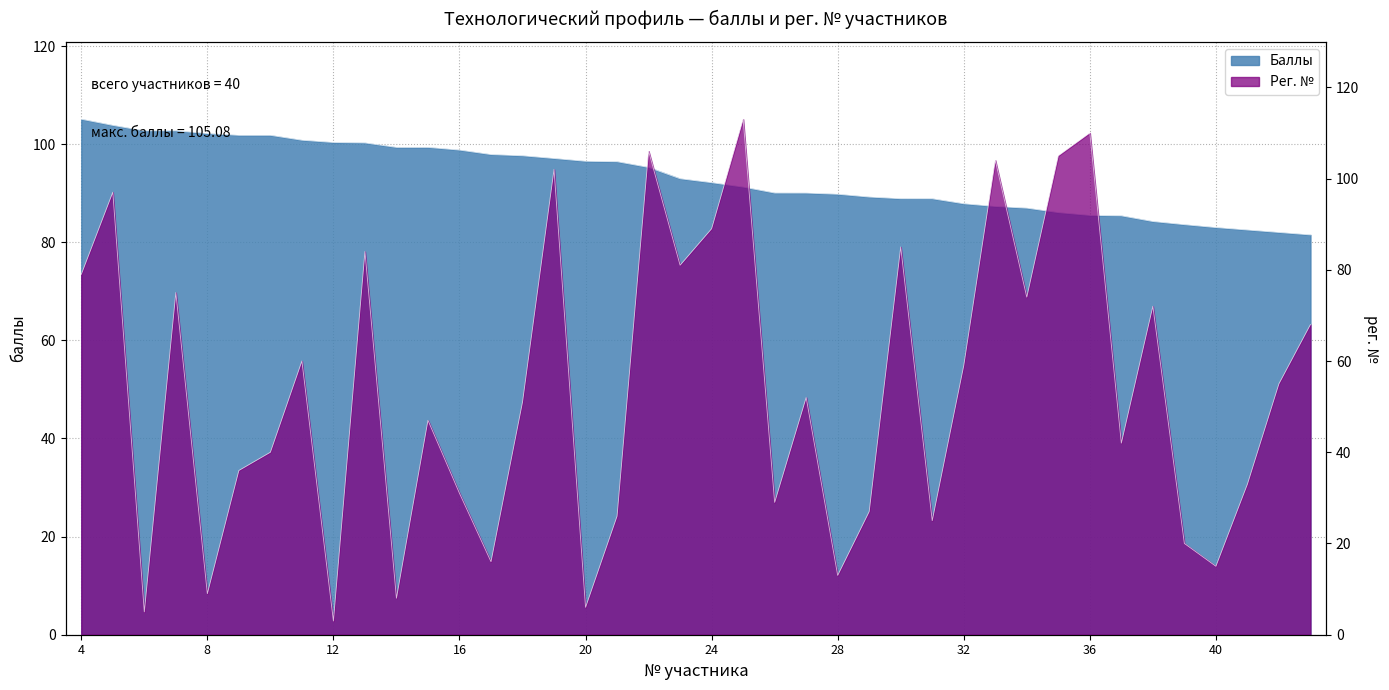

What is the minimum value for Баллы?

81.5